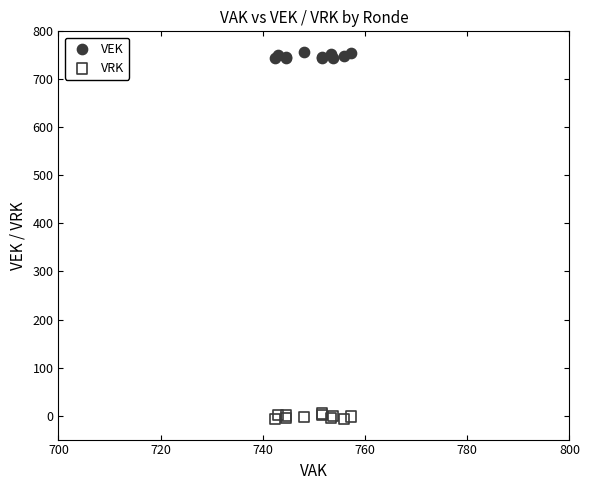

Which series reaches the maximum Y coordinate?

VEK